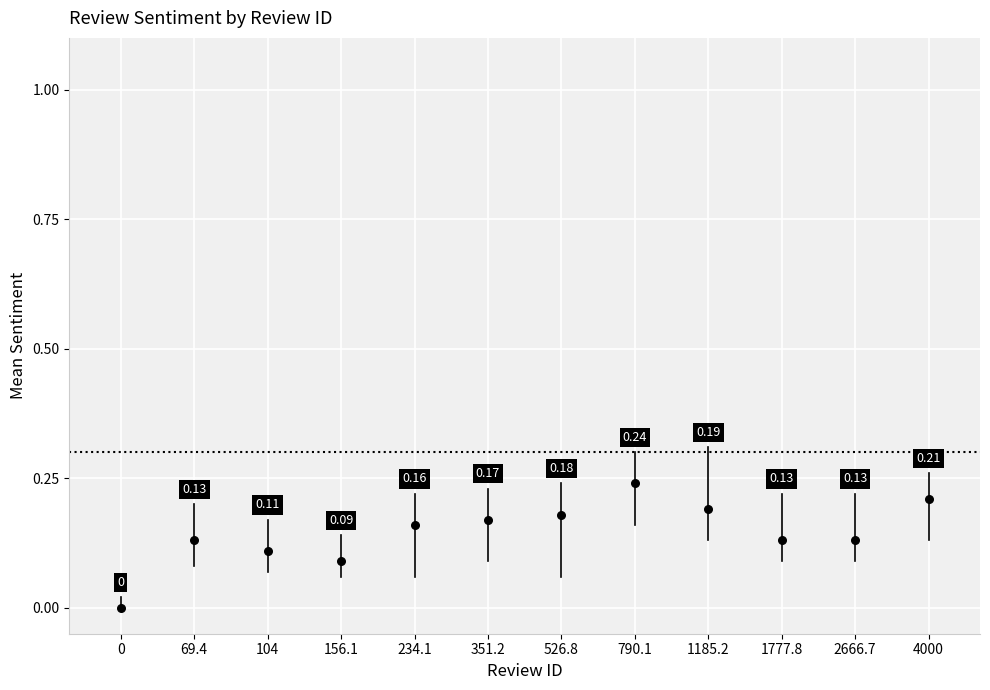

What is the average X value?

6.5